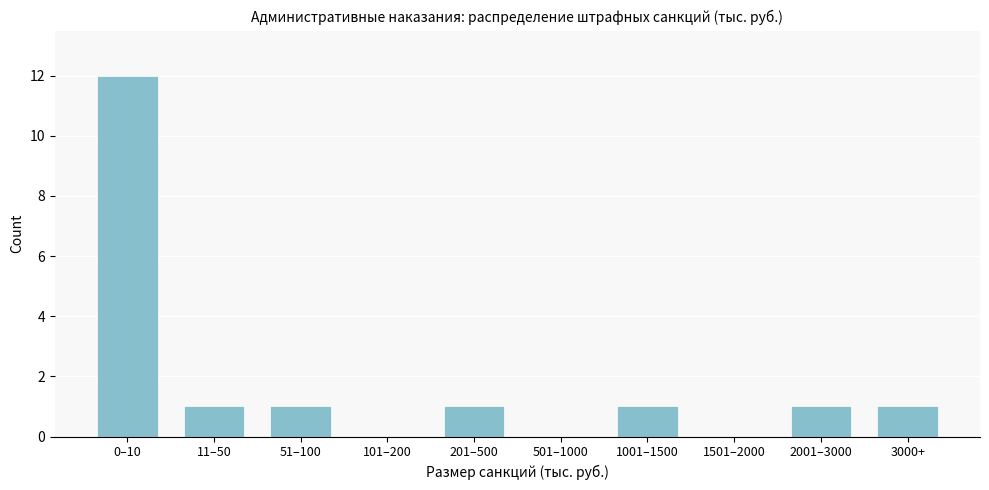

Reading right to left, extract all data points from this chart.

3000+=1	2001–3000=1	1501–2000=0	1001–1500=1	501–1000=0	201–500=1	101–200=0	51–100=1	11–50=1	0–10=12